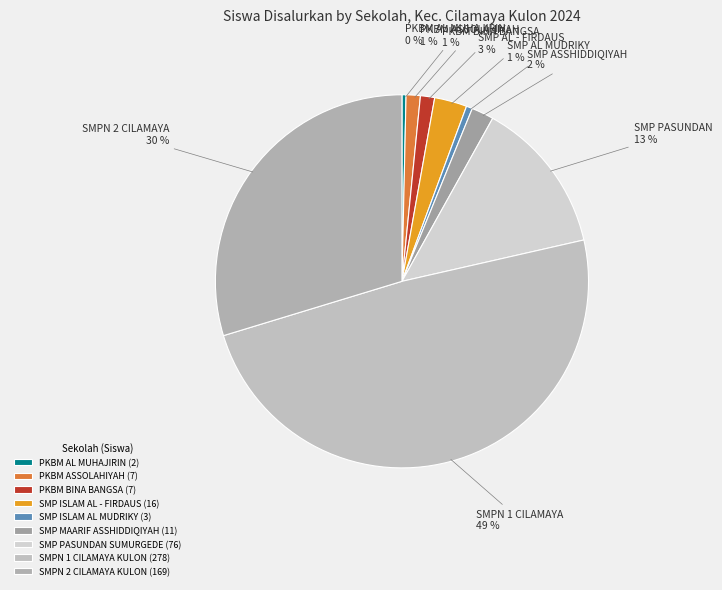

The SMP PASUNDAN SUMURGEDE slice represents 1% of the pie. True or false?

False